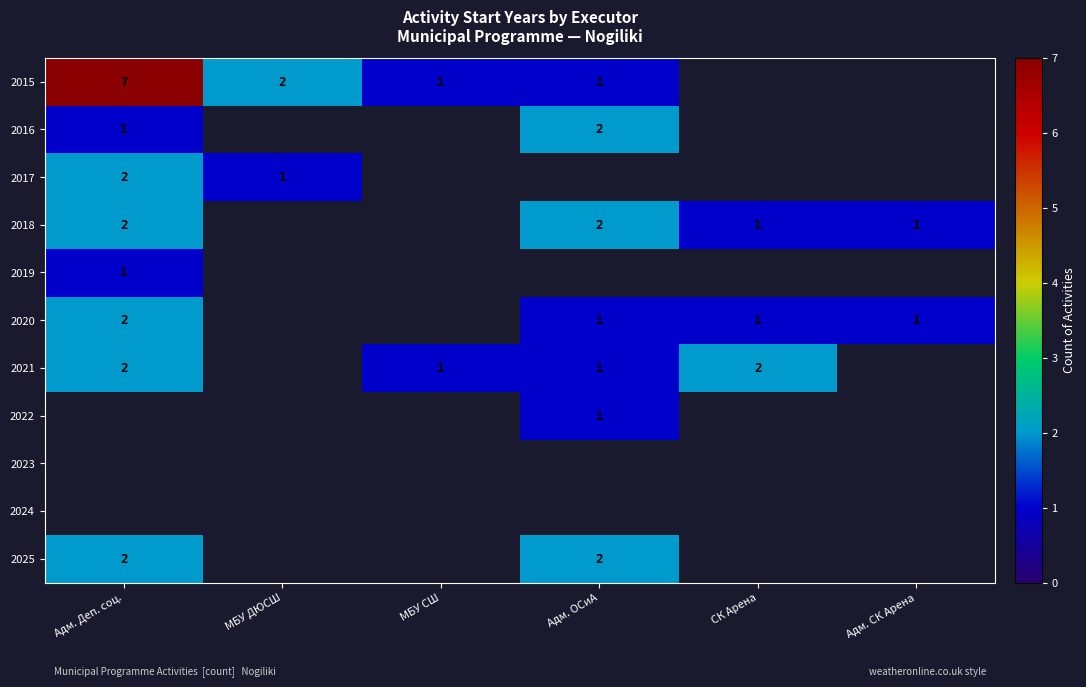

Count the number of categories in the chart.

6